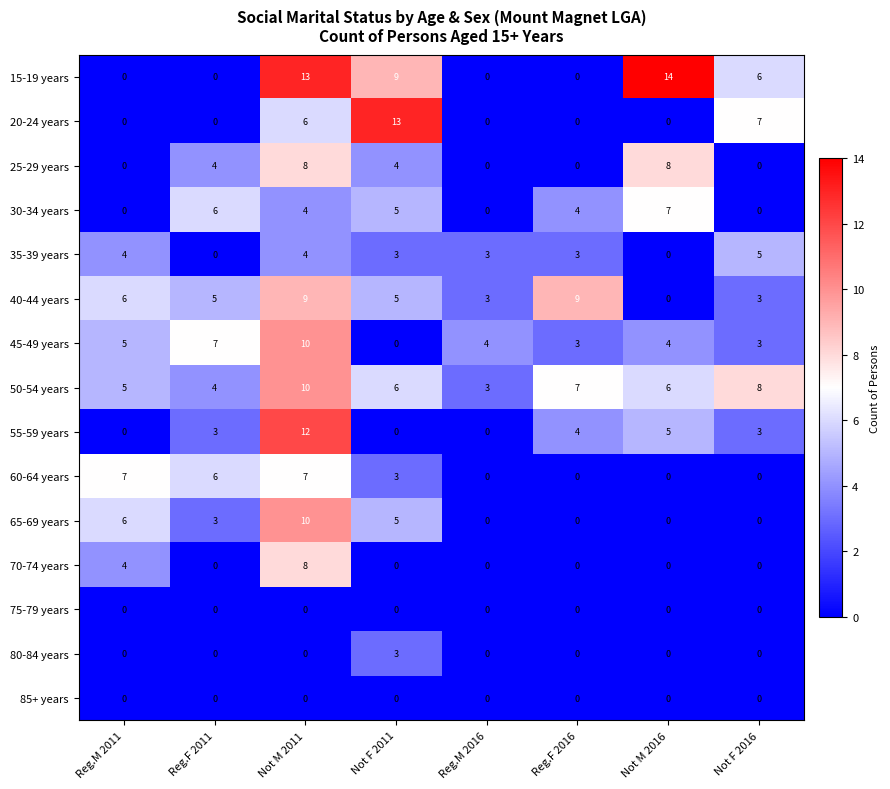

What is the difference between the maximum and minimum values in the 70-74 years series?

8